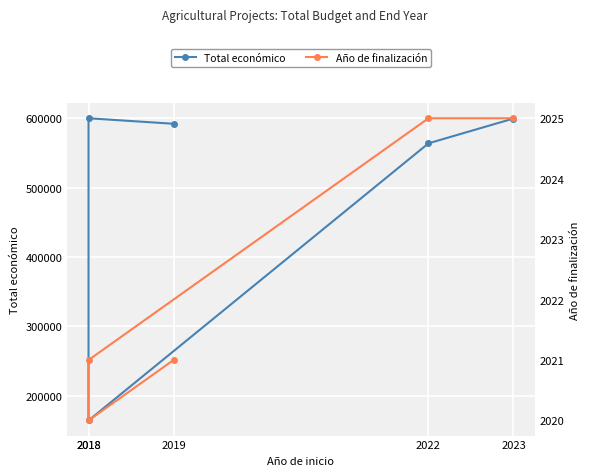

Is it true that Año de finalización equals 2021 at 2019?

True